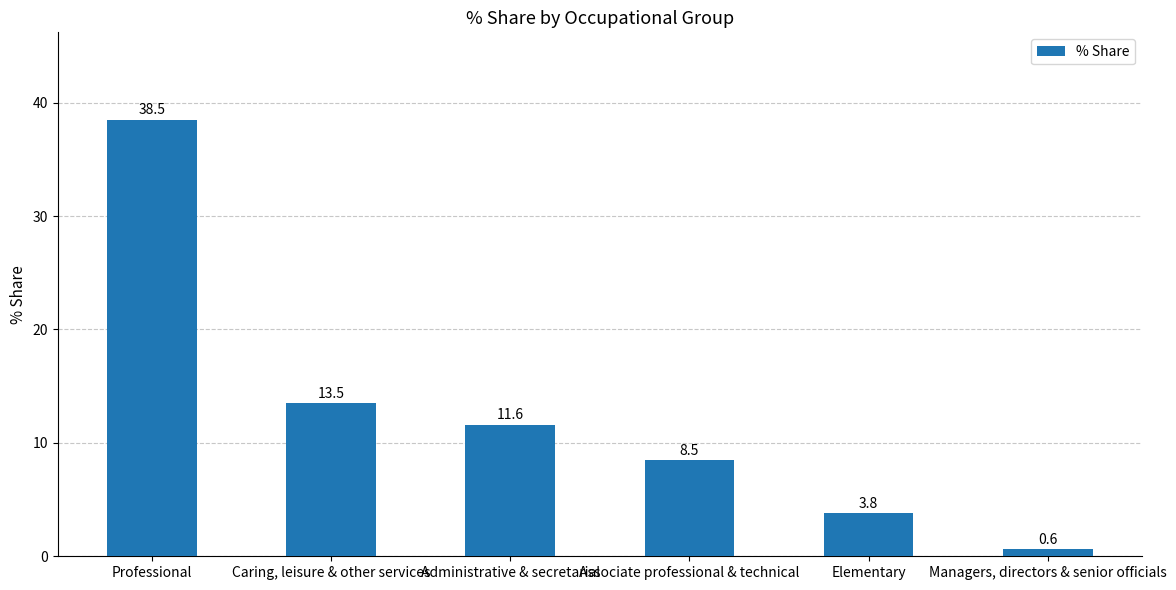

What is the difference between the values at Managers, directors & senior officials and Administrative & secretarial?

11.0